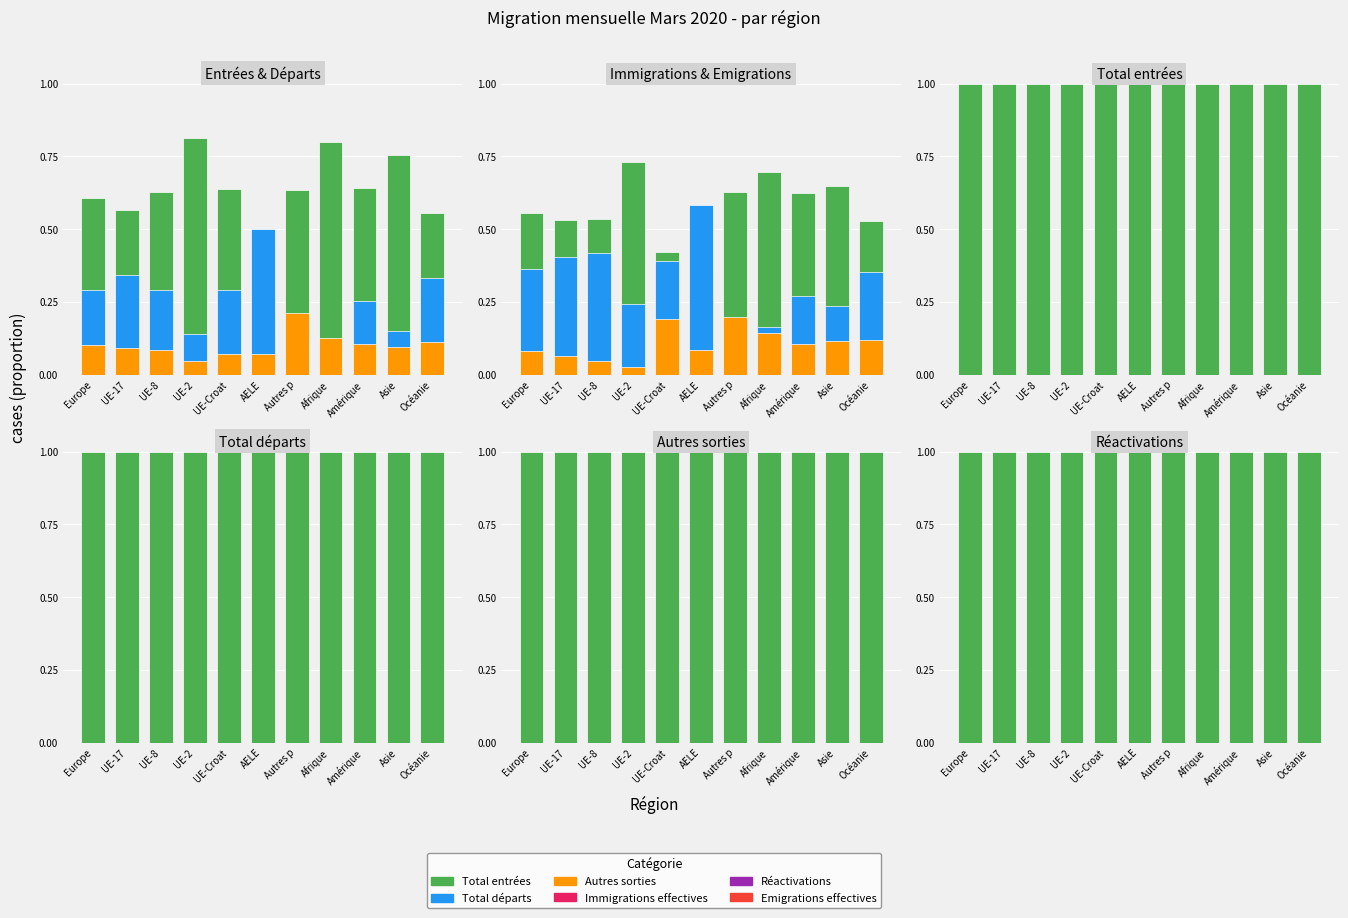

What is the average value of the Immigrations effectives series?

0.6